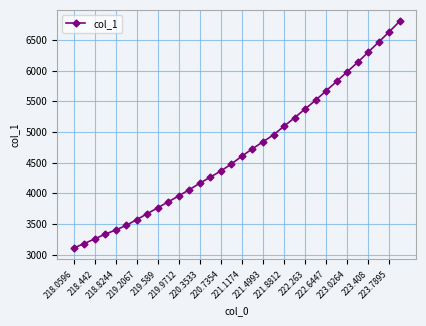

True or false: the data has more than 2 interior local peaks.

False